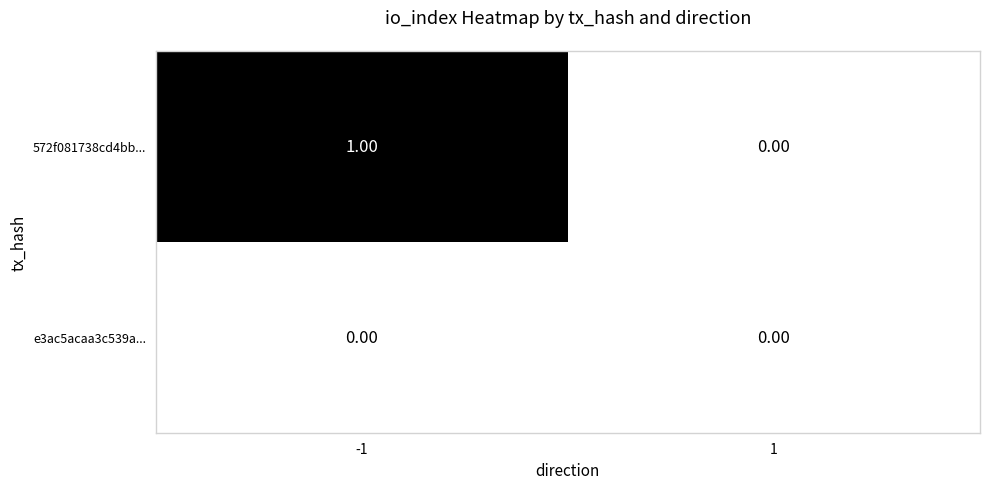

Between -1 and 1, which series saw the biggest shift?

572f081738cd4bb...